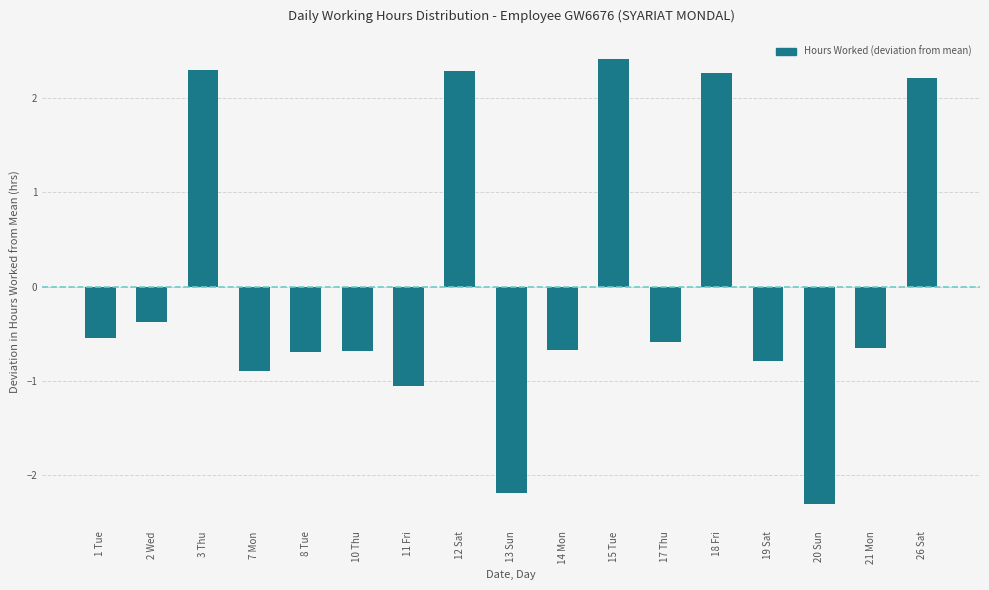

What is the value of the 14th bar from the left?

-0.8